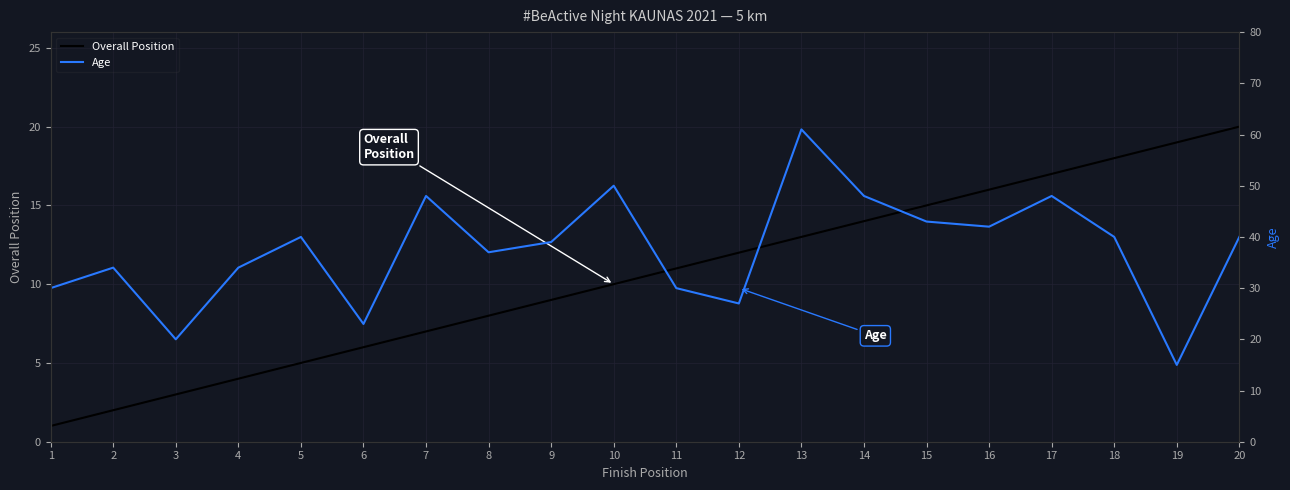

True or false: Overall Position has a value of 8 at 8.

True